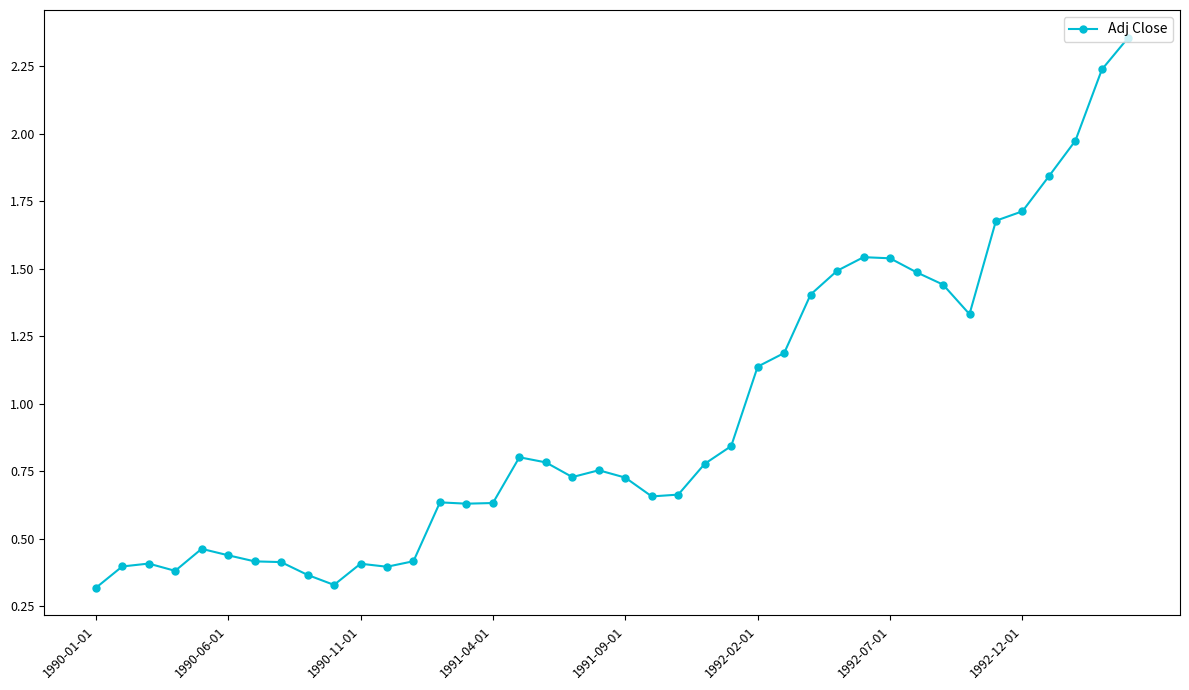

What is the average value?

1.0